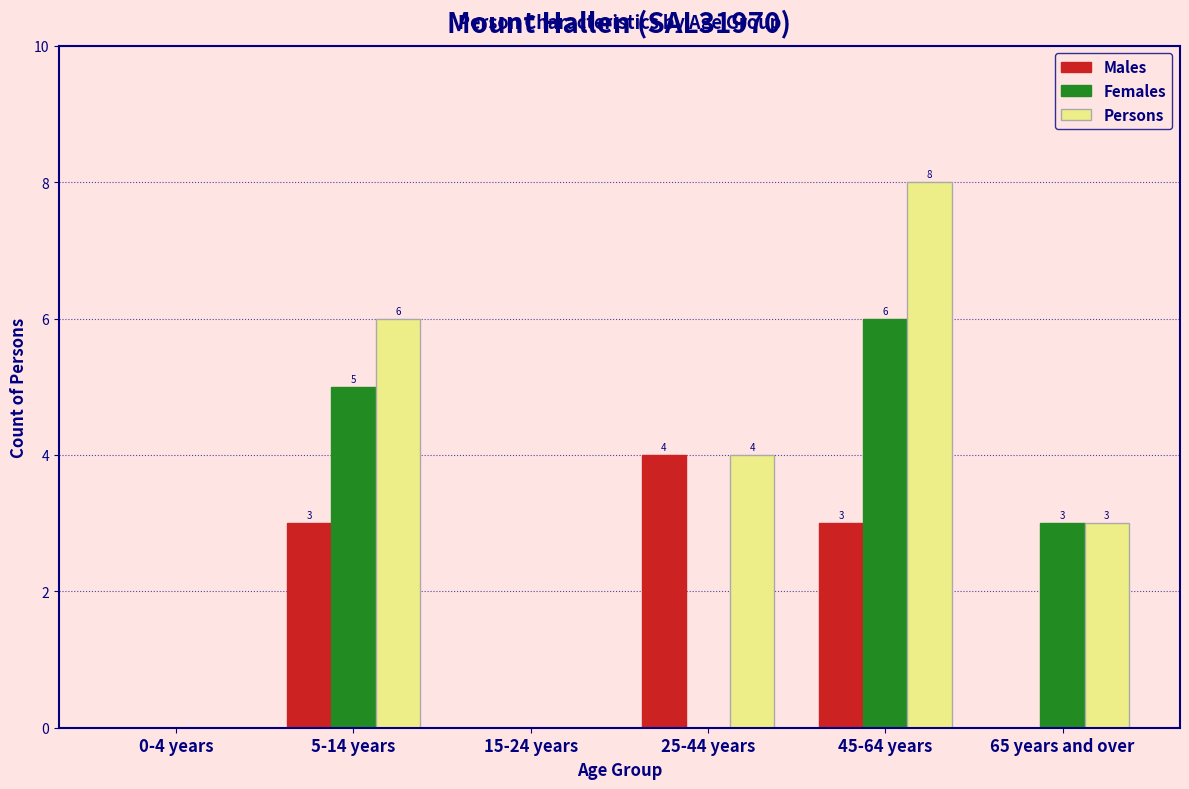

Reading left to right, transcribe all the data shown in this chart.

Males: 0-4 years=0	5-14 years=3	15-24 years=0	25-44 years=4	45-64 years=3	65 years and over=0
Females: 0-4 years=0	5-14 years=5	15-24 years=0	25-44 years=0	45-64 years=6	65 years and over=3
Persons: 0-4 years=0	5-14 years=6	15-24 years=0	25-44 years=4	45-64 years=8	65 years and over=3